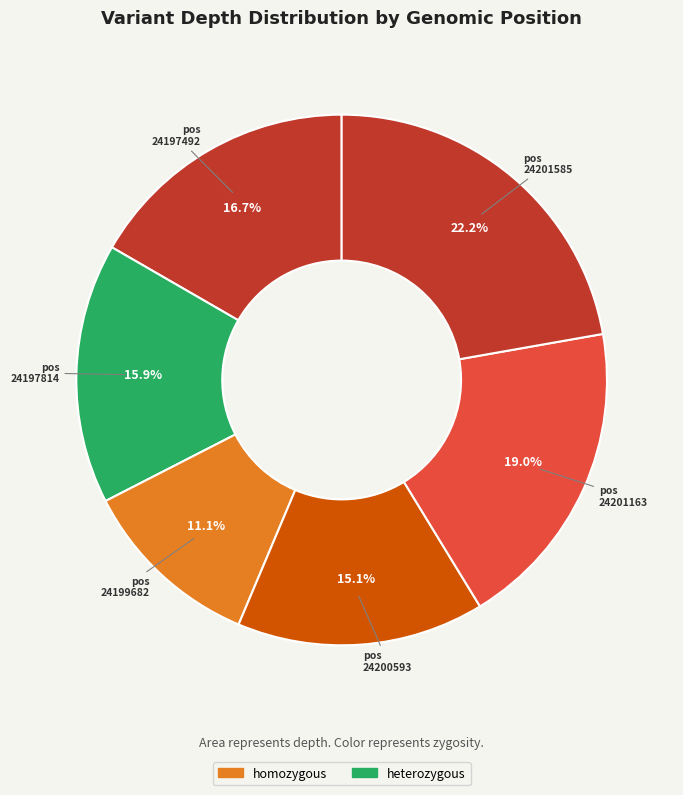

How much of the chart is everything except pos 24201163?

81.0%